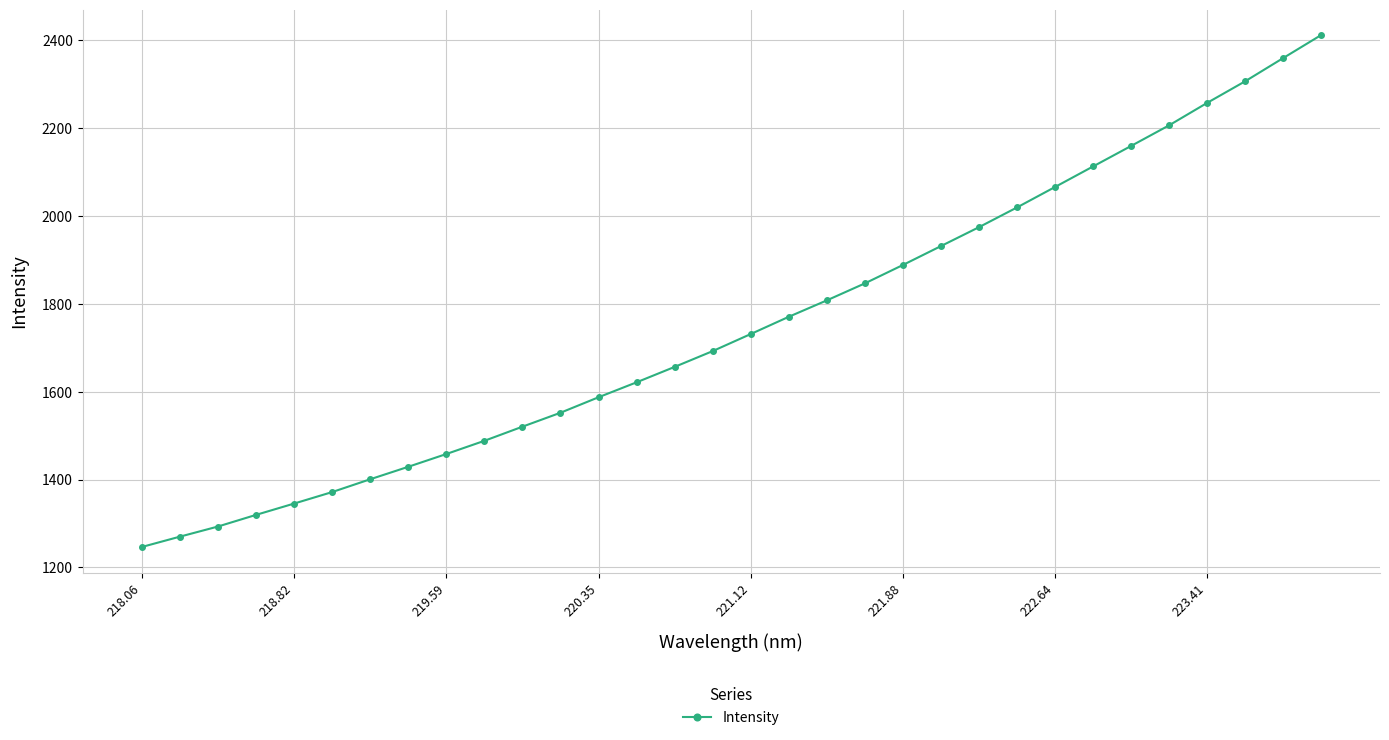

Count the number of values greater than 1730.

16